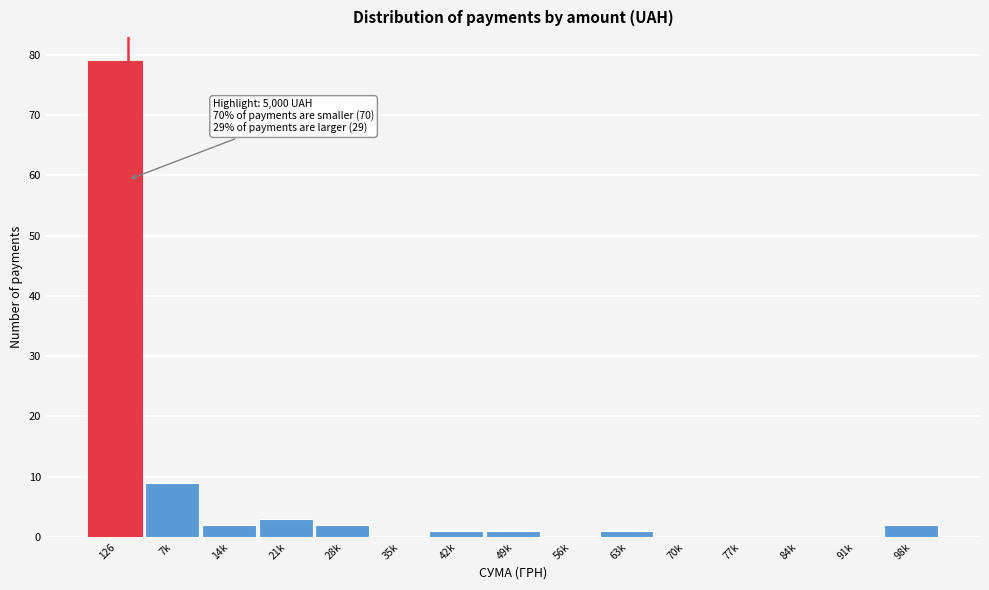

Reading left to right, extract all data points from this chart.

126=79	7k=9	14k=2	21k=3	28k=2	35k=0	42k=1	49k=1	56k=0	63k=1	70k=0	77k=0	84k=0	91k=0	98k=2